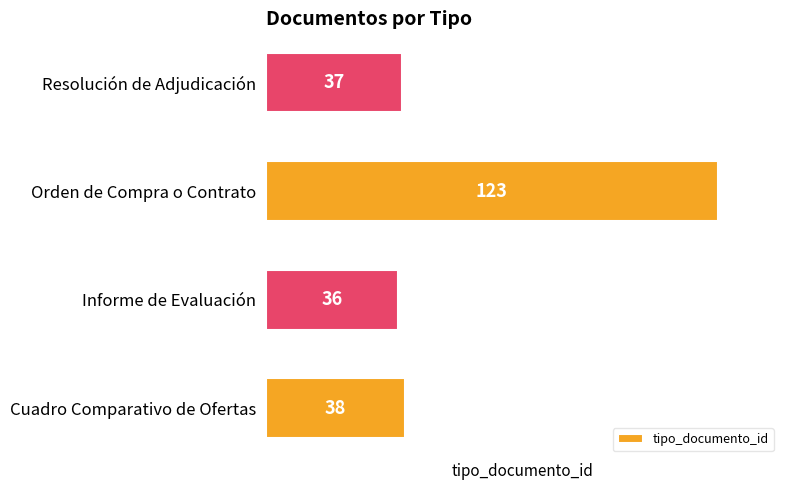

Where is the data nearest to the value 79?

Cuadro Comparativo de Ofertas